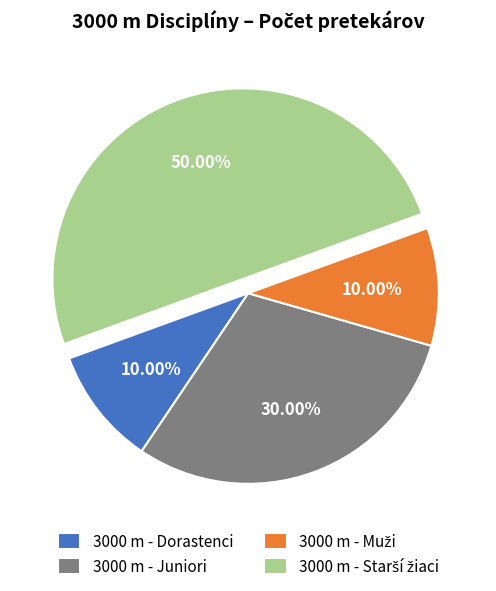

Count the number of slices in the pie.

4